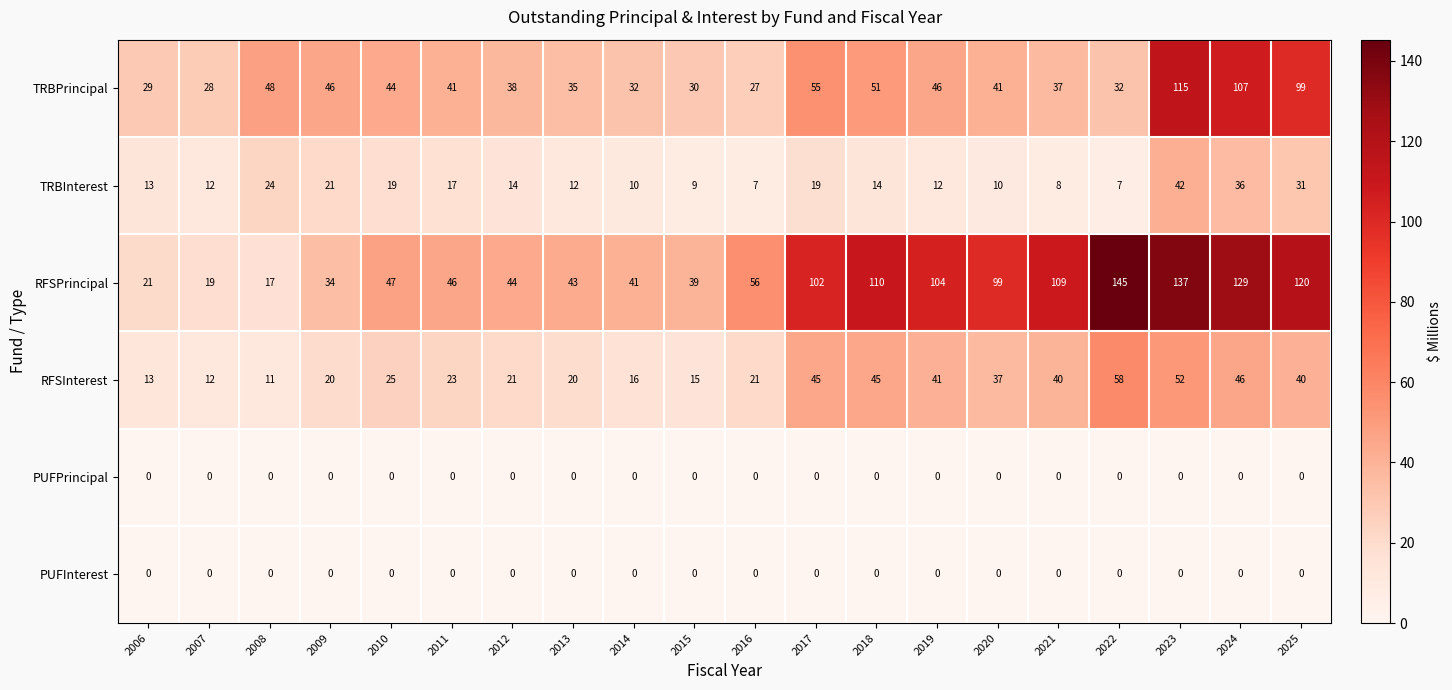

At which label is TRBPrincipal closest to 71?

2017